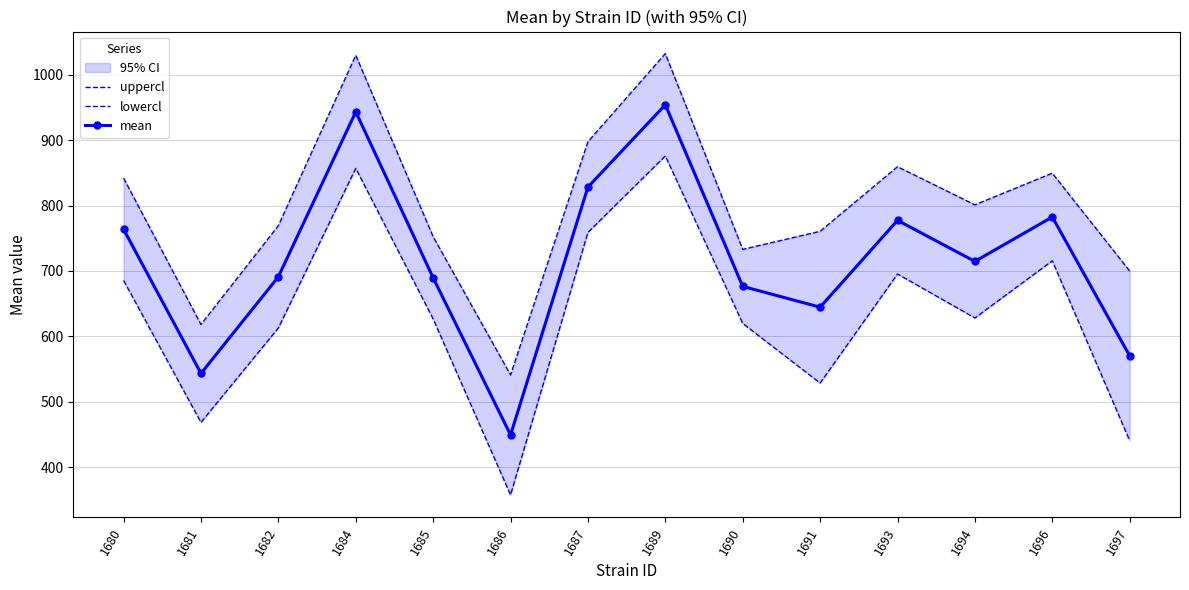

True or false: uppercl and lowercl cross at least once.

False